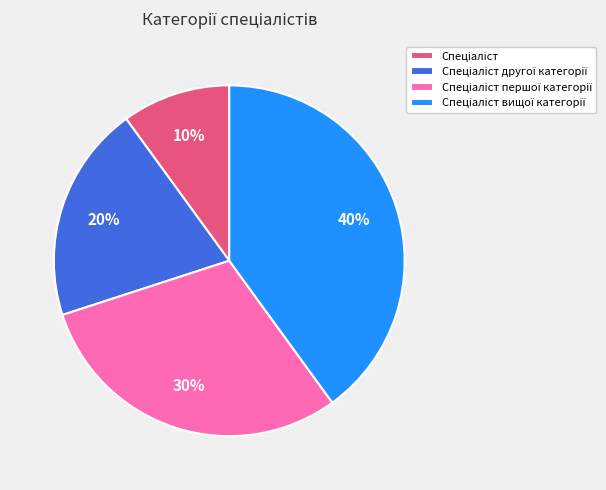

To the nearest percent, what is the difference between the largest and smallest slice percentages?

30%